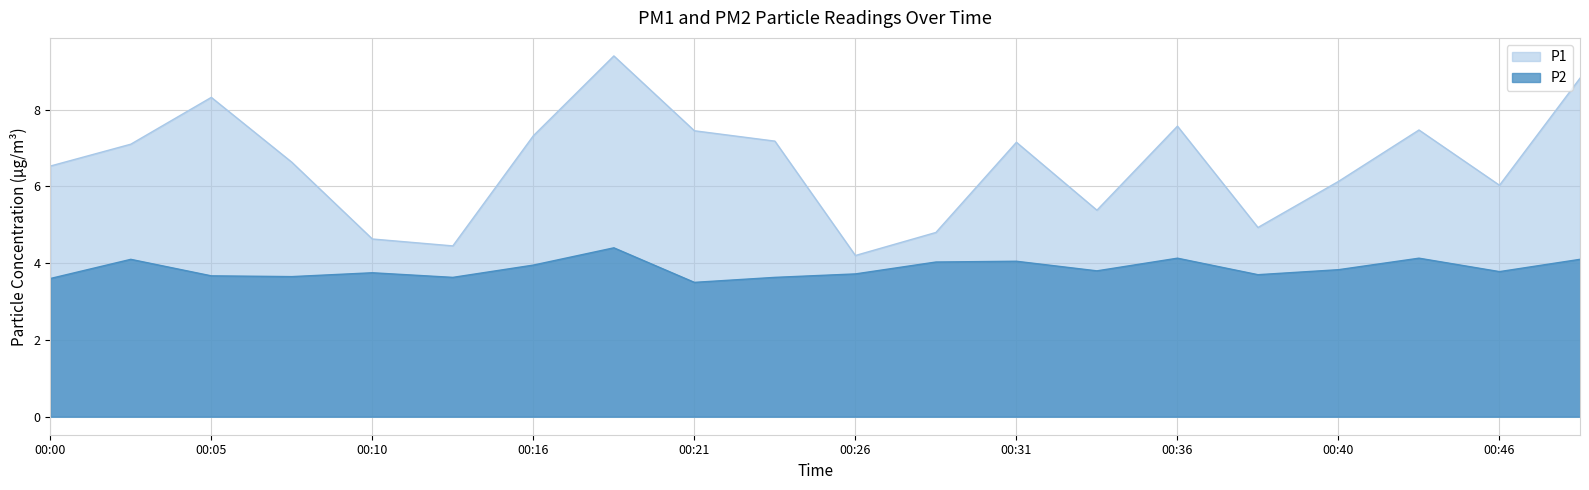

Which has a higher value, 00:23 or 00:38?

00:23